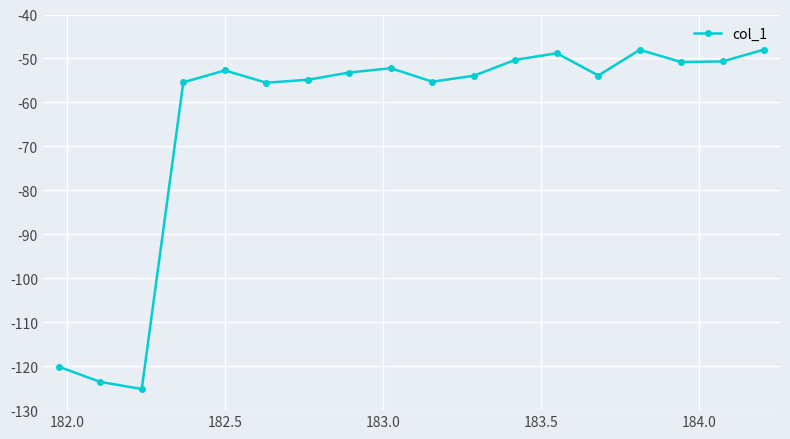

What is the value of the 11th point from the left?

-53.9